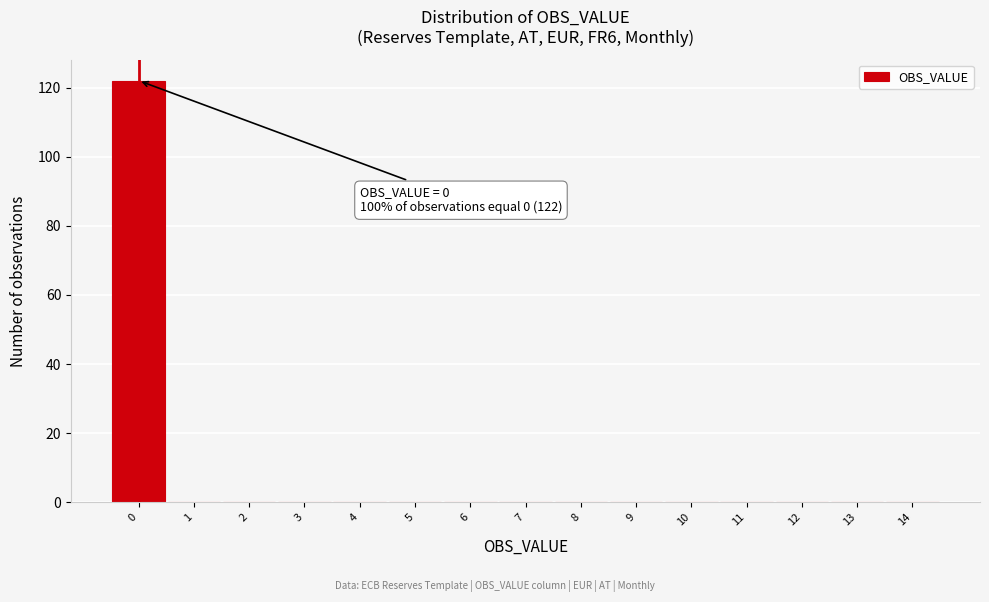

Which range on the x-axis has the tallest bar?

-0.5 to 0.5